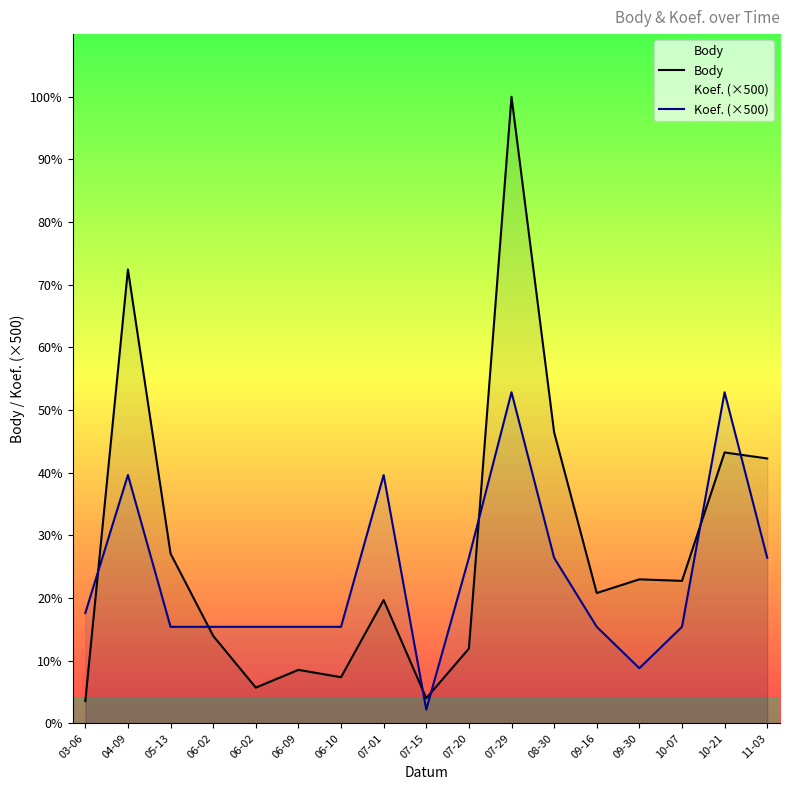

Rank the series by their average value, from highest to lowest.

Body, Koef. (×500)